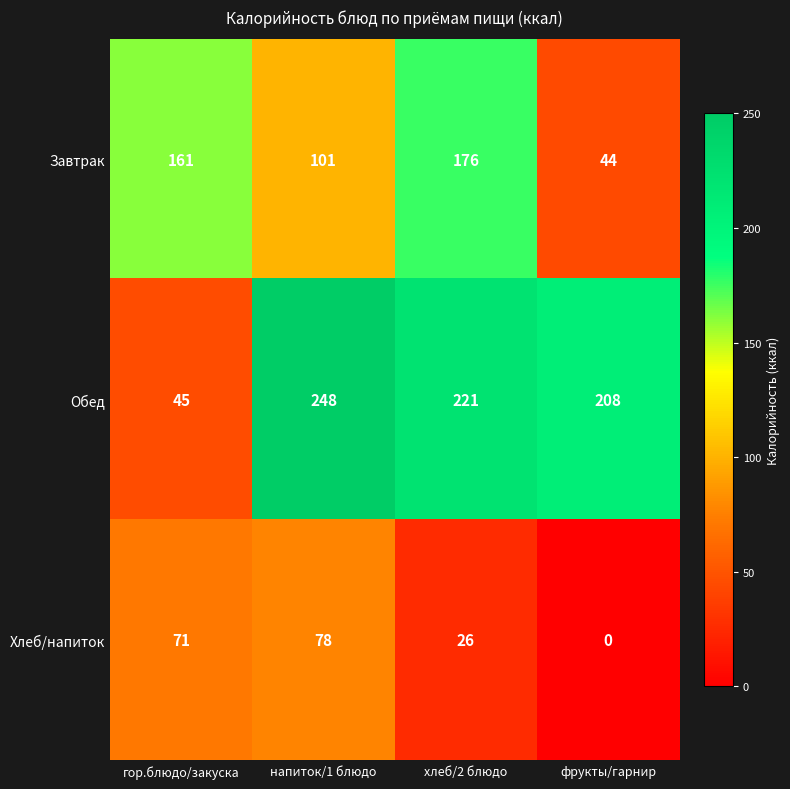

What is the total value across all series at фрукты/гарнир?

252